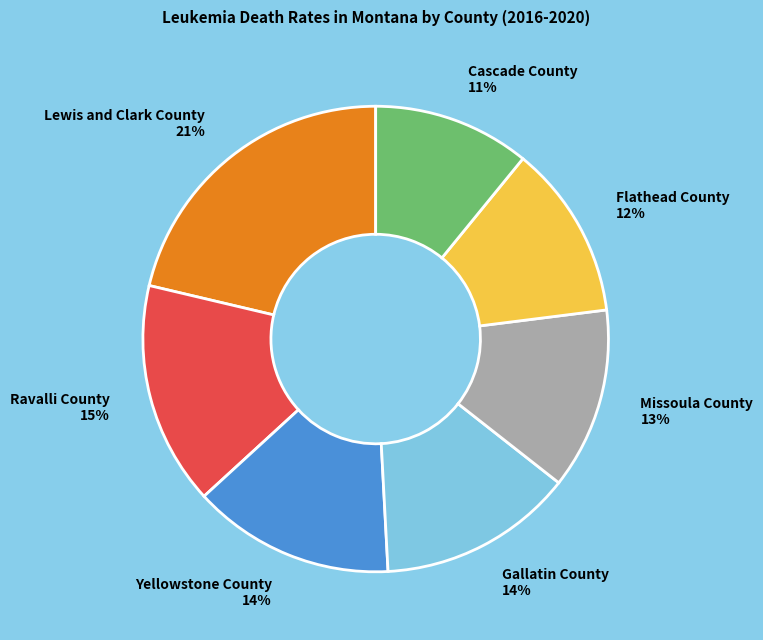

Approximately how many times larger is the value at Flathead County compared to Cascade County?

1.1